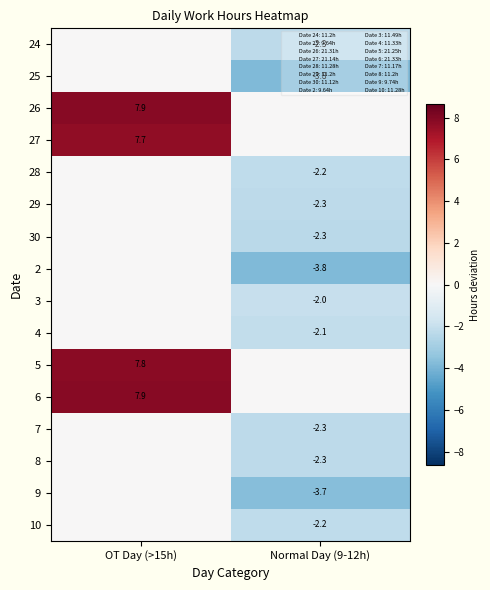

What is the maximum value shown in the chart?

7.9